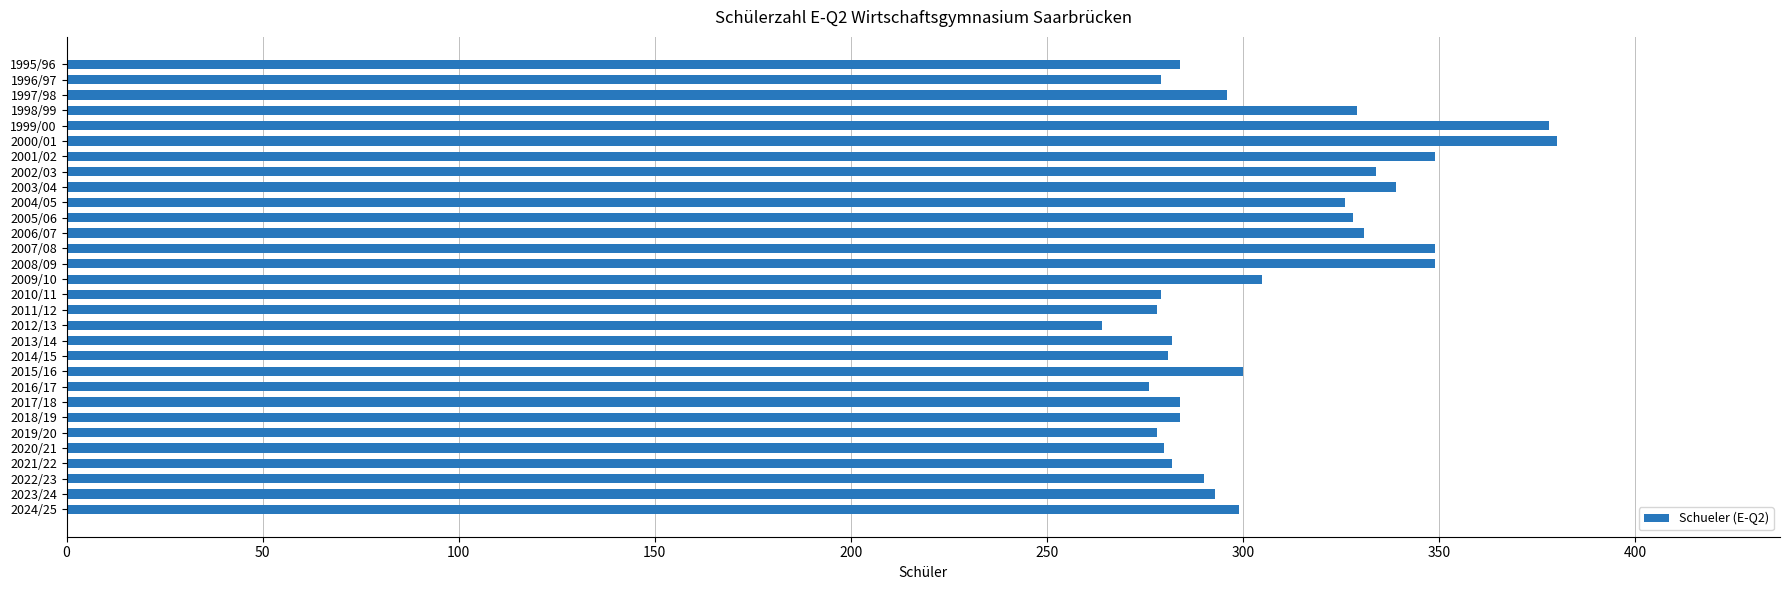

What is the sum of all values?

9206